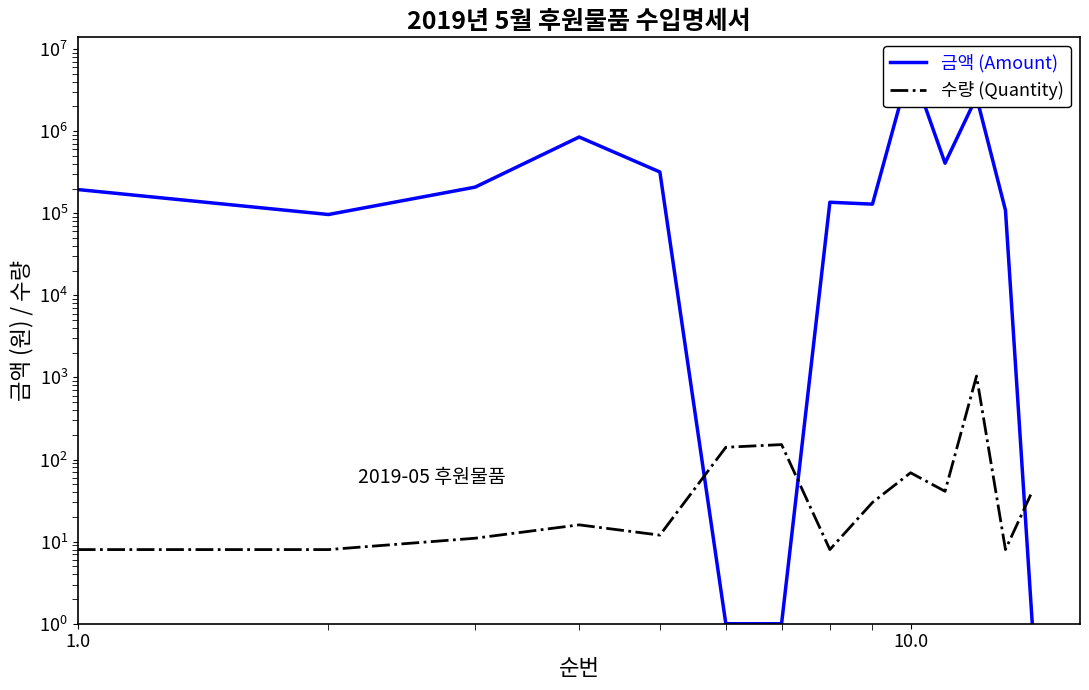

In 금액 (Amount), how many points are lower than both neighbors (excluding endpoints)?

3